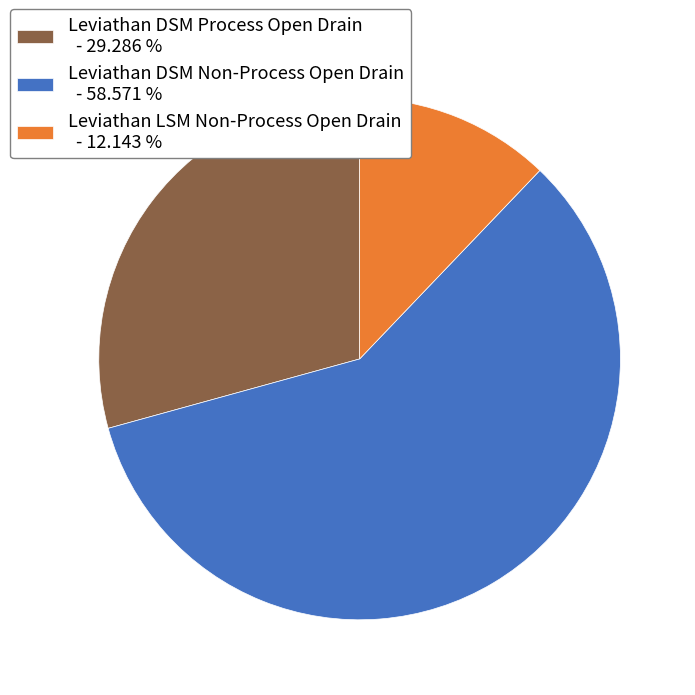

Which has a higher value, Leviathan DSM Non-Process Open Drain - 58.571 % or Leviathan LSM Non-Process Open Drain - 12.143 %?

Leviathan DSM Non-Process Open Drain - 58.571 %